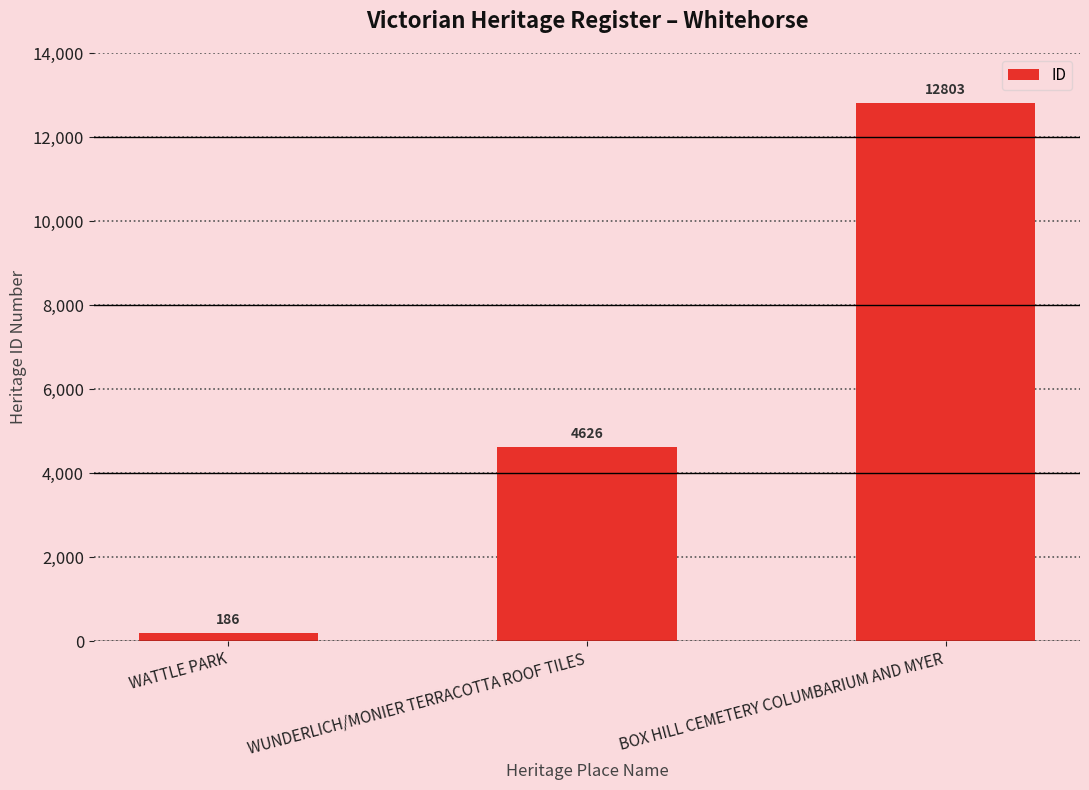

At which label is the value closest to 6494?

WUNDERLICH/MONIER TERRACOTTA ROOF TILES